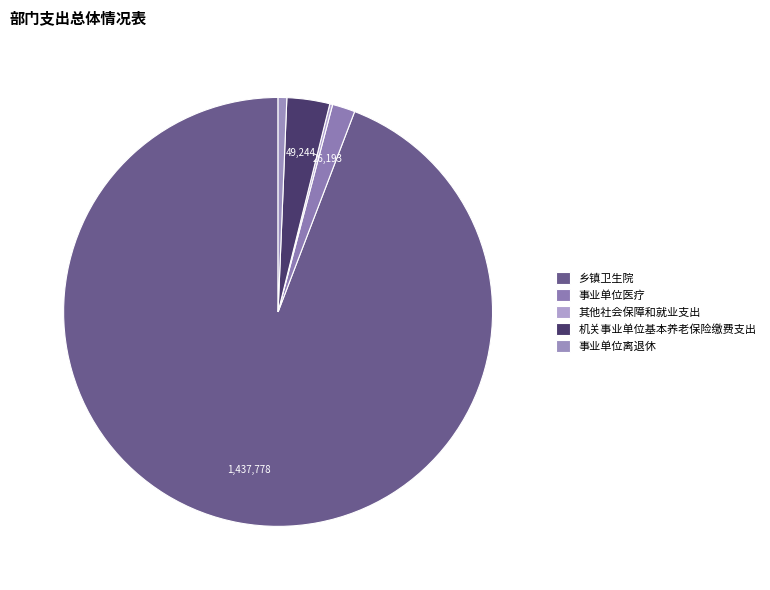

To the nearest percent, what percentage of the pie is 机关事业单位基本养老保险缴费支出?

3%